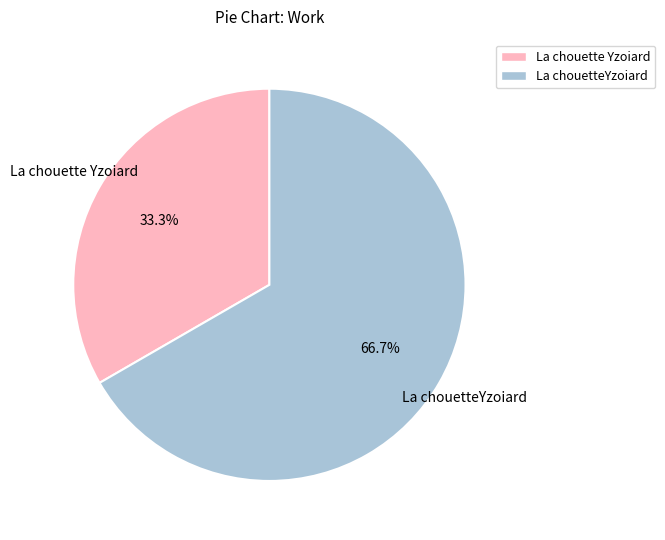

To the nearest percent, what percentage of the pie is La chouetteYzoiard?

67%